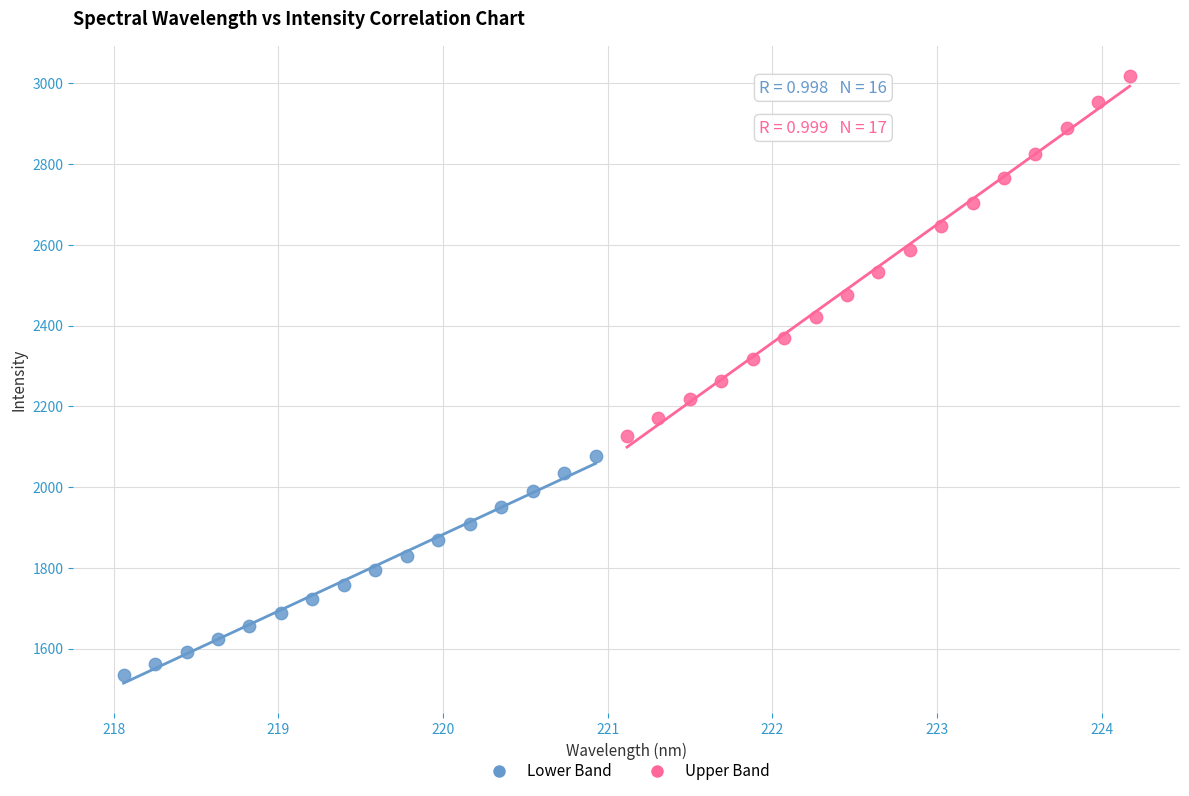

Which series has the largest Y range (max minus min)?

Upper Band